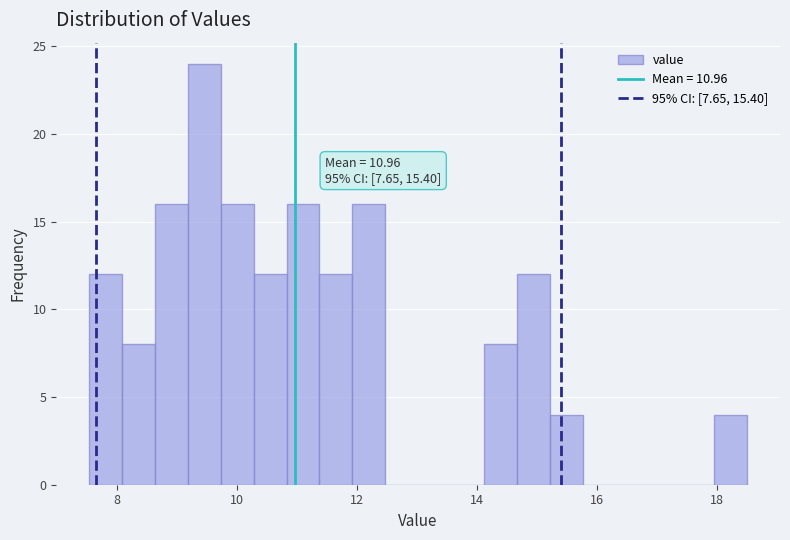

Around what value on the x-axis is the tallest bar? Give the approximate position of its centre, as read against the axis.

9.4